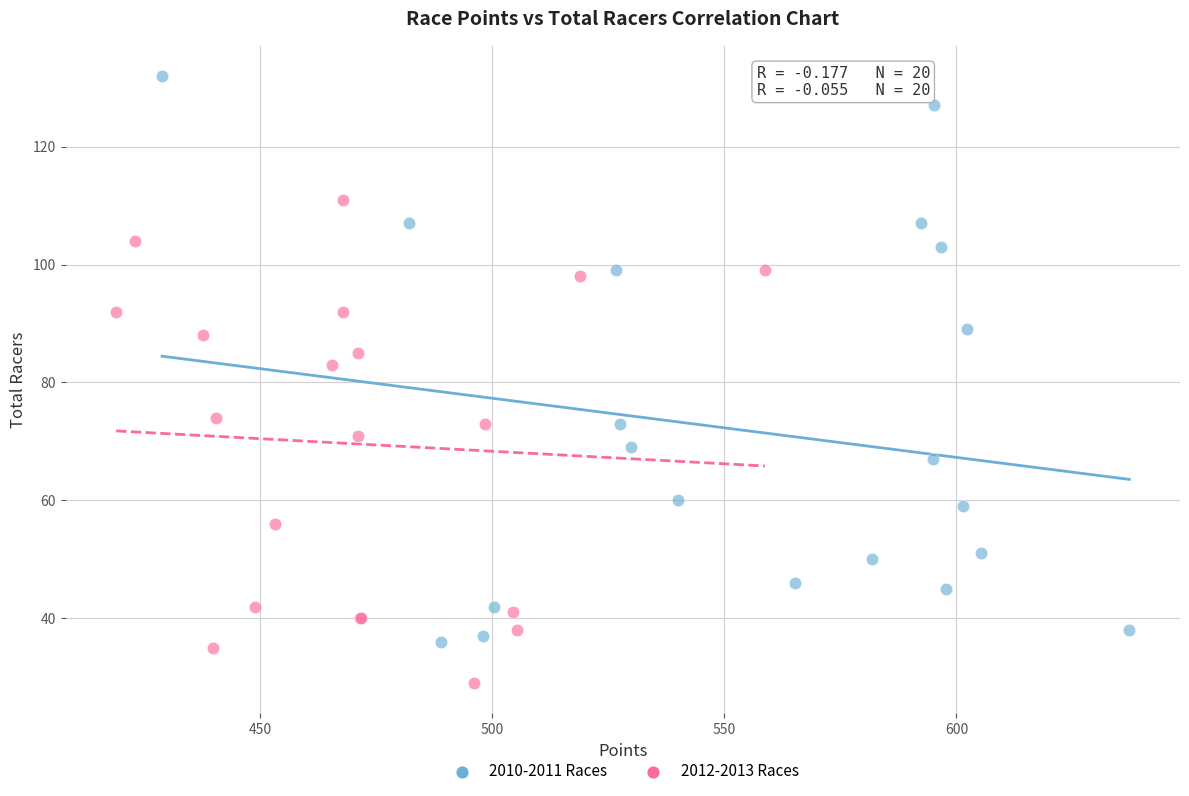

Which series contains the lowest Y value?

2012-2013 Races